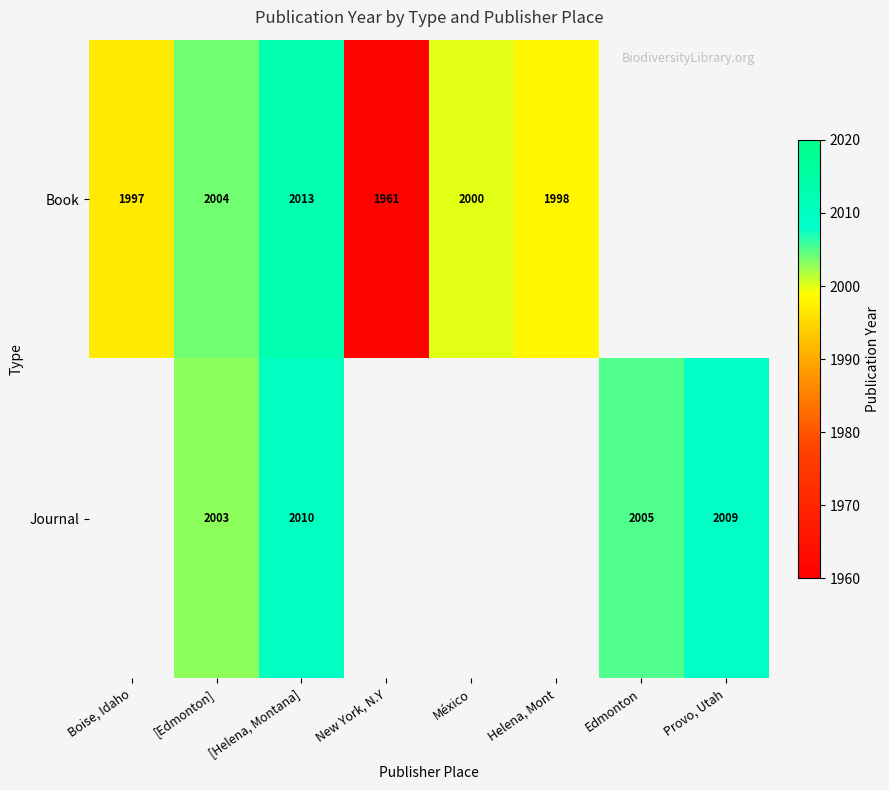

At which category is the sum across all series the highest?

[Helena, Montana]